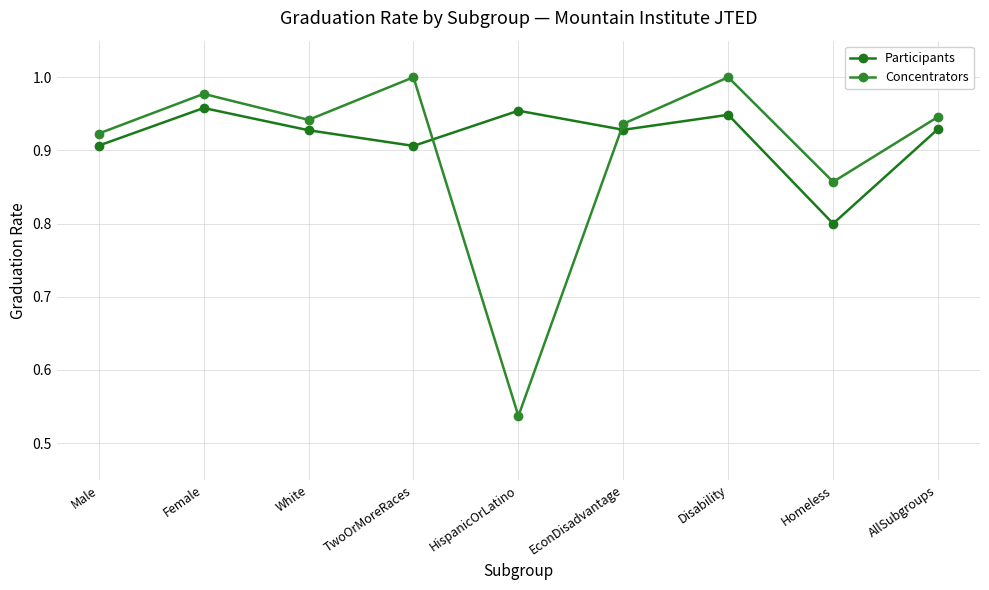

At which category does Concentrators reach its first local valley?

White